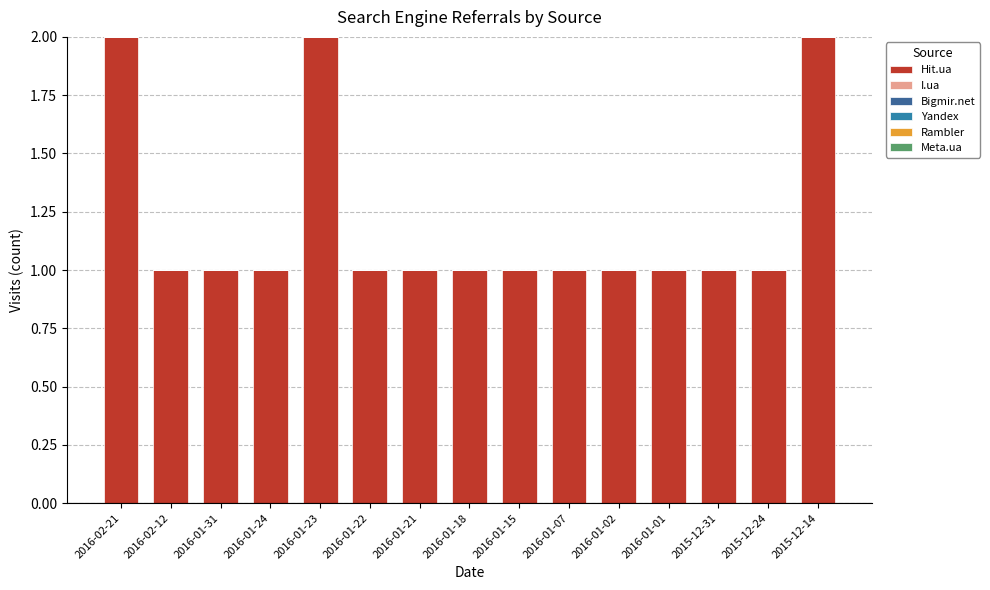

Which category has the highest value across all series?

2016-02-21